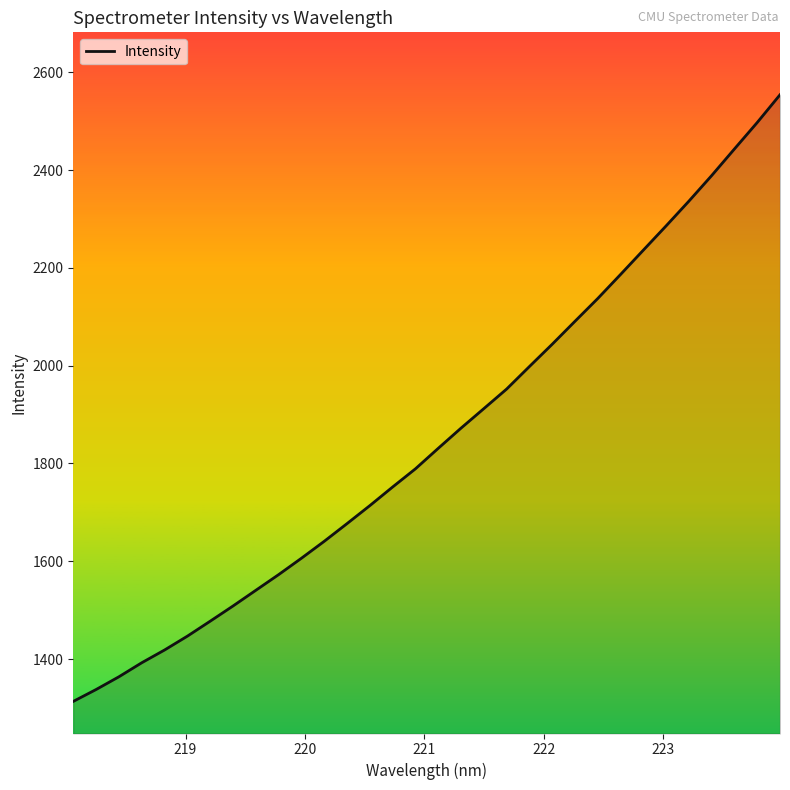

What is the greatest value displayed?

2554.0